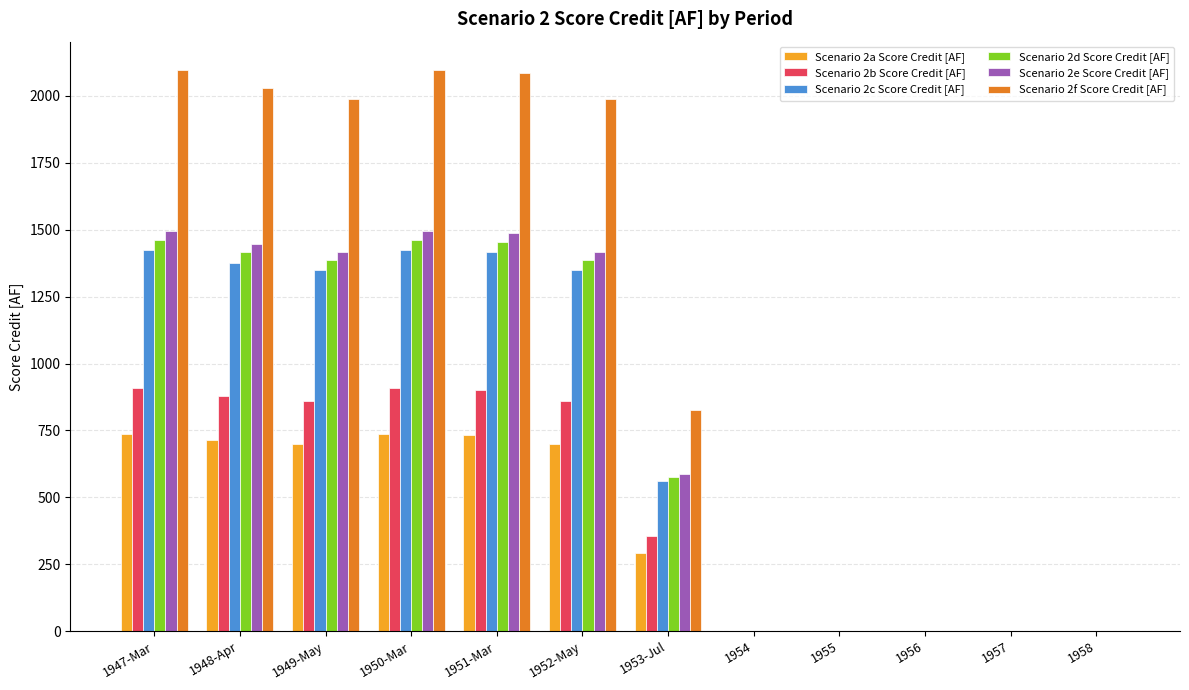

Which series has the largest total across all categories?

Scenario 2f Score Credit [AF]